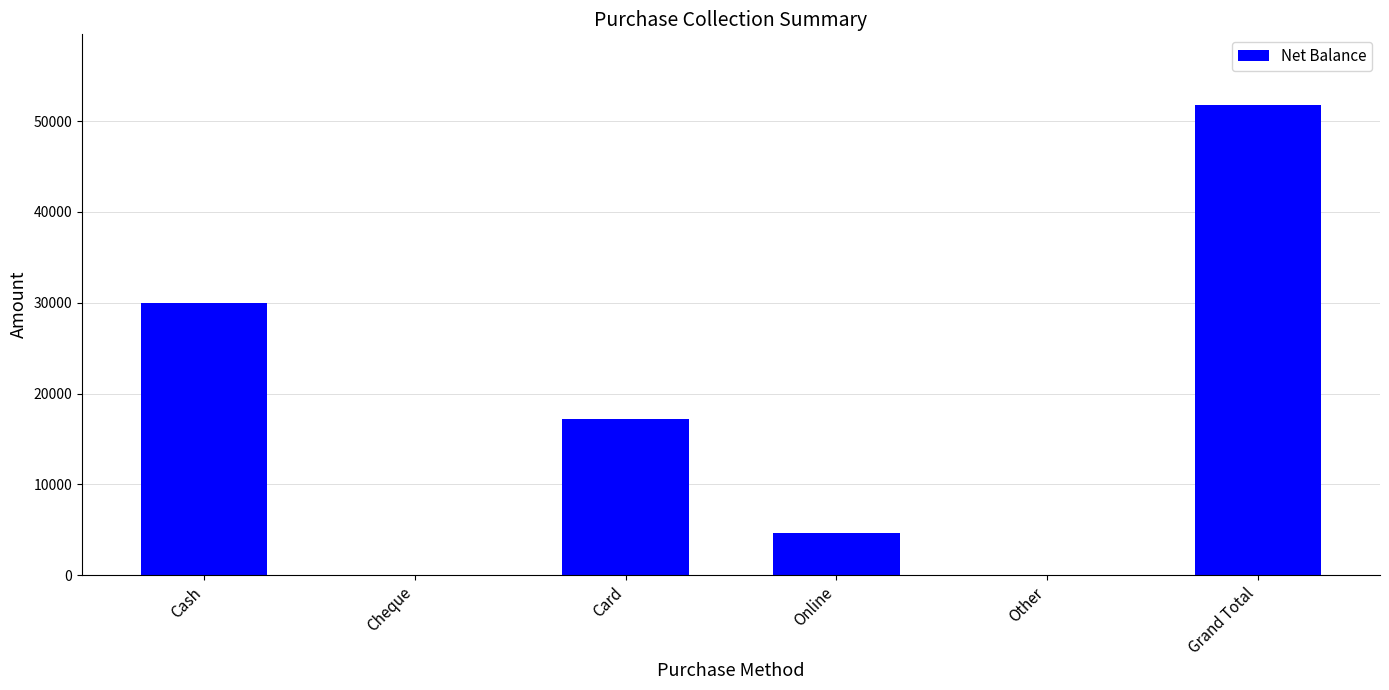

The value at Cheque is -30565. True or false?

False